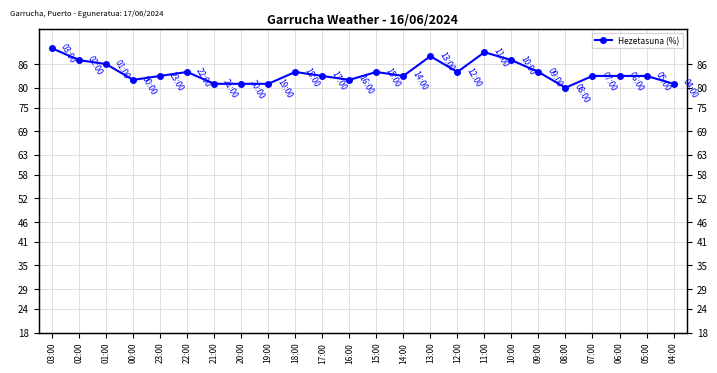

What is the difference between the maximum and minimum values?

10